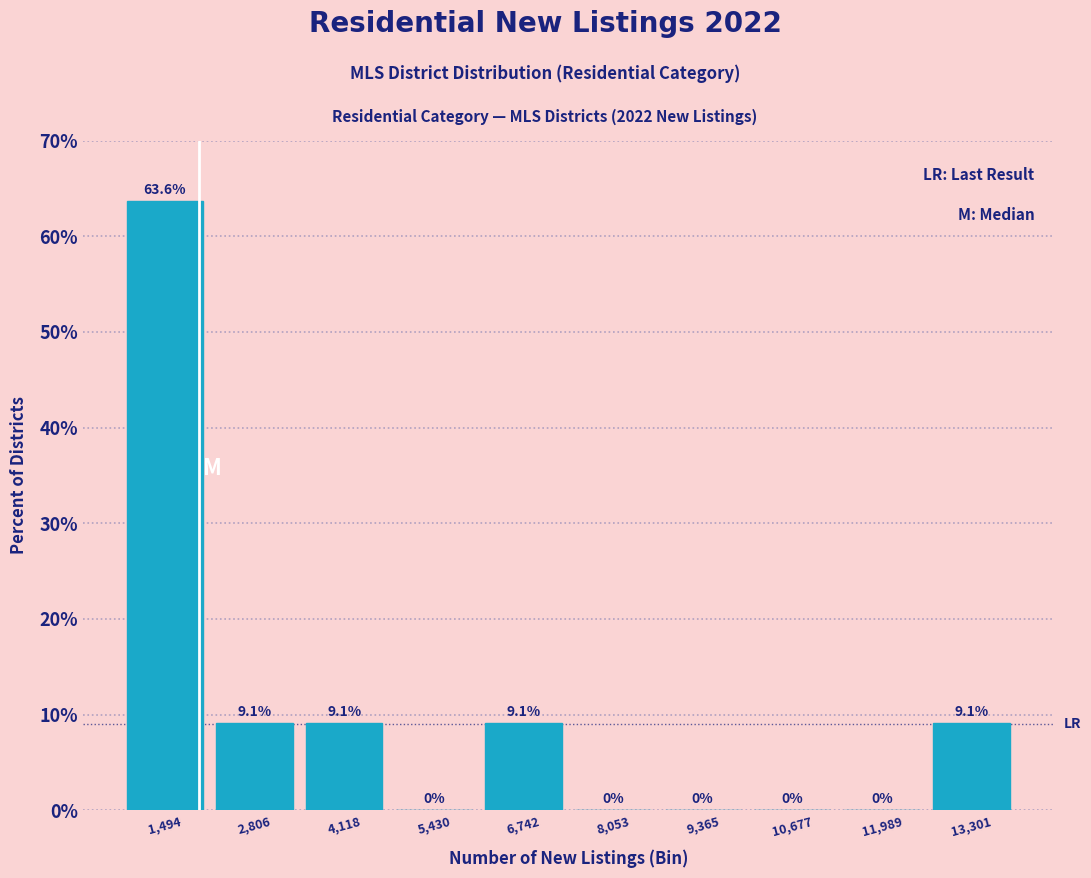

Reading left to right, transcribe this chart: for each bar, give the range it covers on the x-axis and its height. The bar edges are not printed on the chart, so give them approximately, as read against the axis.

800 to 2200: 63.6
2200 to 3400: 9.1
3400 to 4800: 9.1
4800 to 6000: 0.0
6000 to 7400: 9.1
7400 to 8800: 0.0
8800 to 10000: 0.0
10000 to 11400: 0.0
11400 to 12600: 0.0
12600 to 14000: 9.1